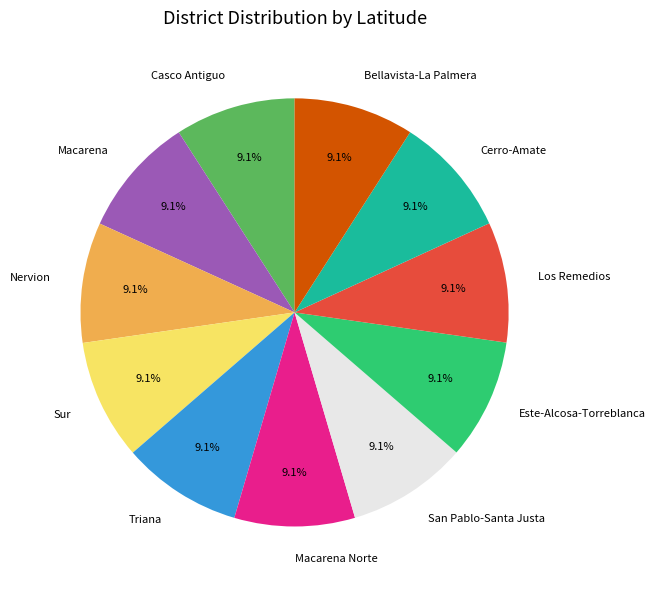

True or false: Este-Alcosa-Torreblanca accounts for 9% of the total.

True